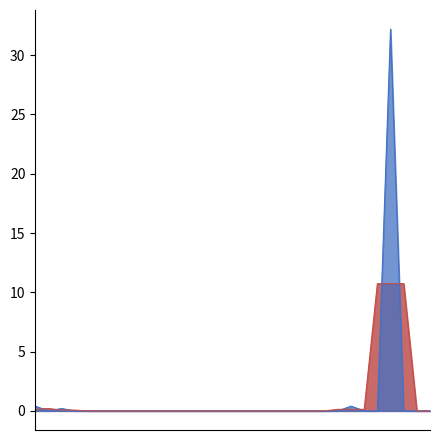

What is the greatest value displayed?

32.2